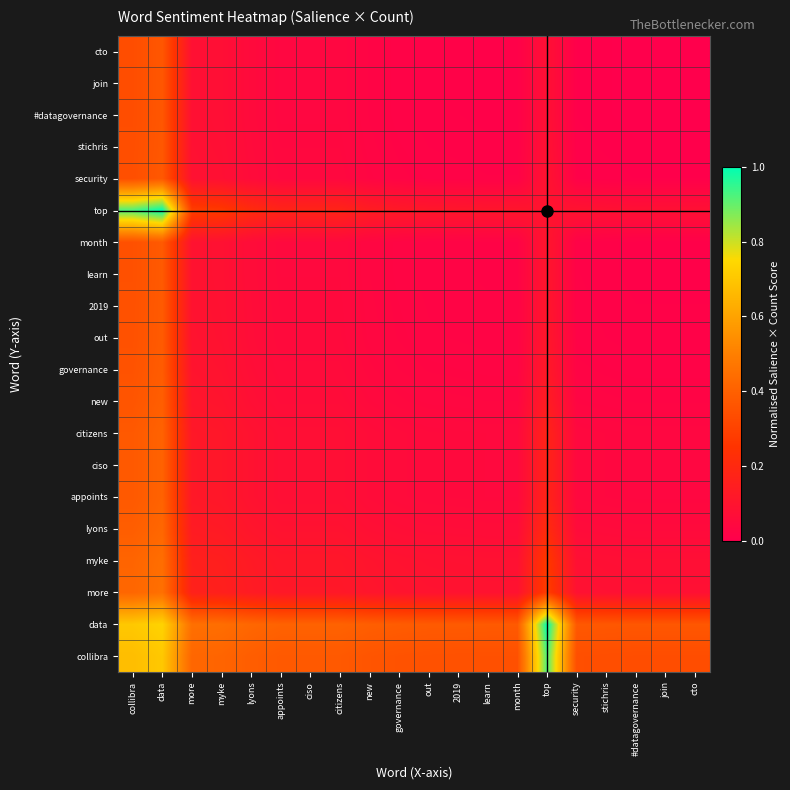

At data, list the series in order from smallest to largest.

#datagovernance, join, cto, stichris, security, learn, month, 2019, out, governance, new, appoints, ciso, citizens, lyons, myke, more, collibra, data, top